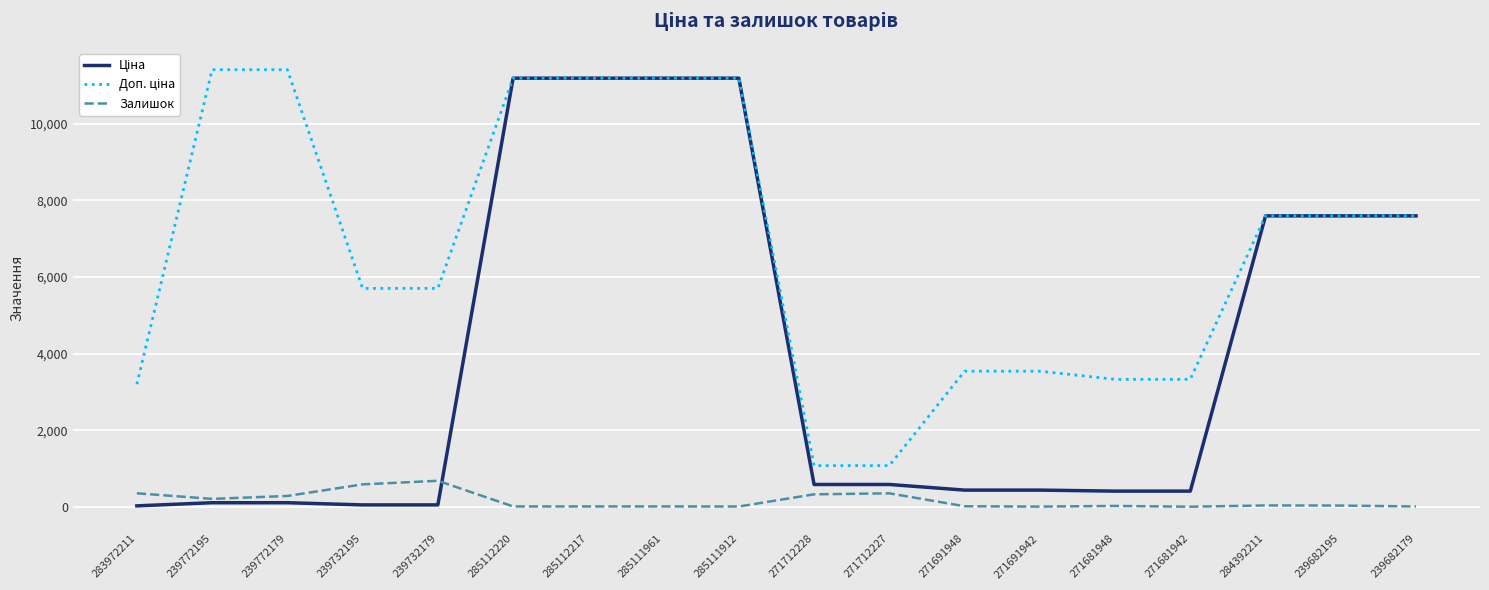

What is the sum of the Залишок values at 239772195 and 239682195?

254.0